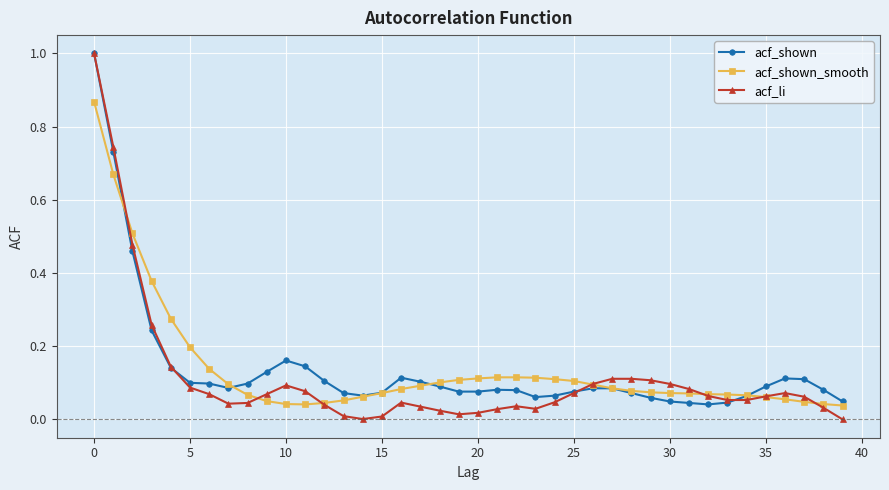

True or false: acf_shown has more than 2 points higher than both neighbors.

True